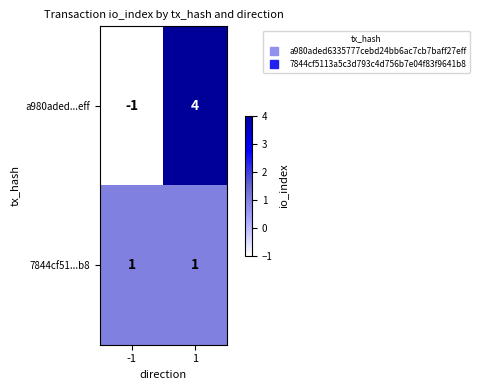

True or false: 7844cf51...b8 has a value of 1 at 1.

True